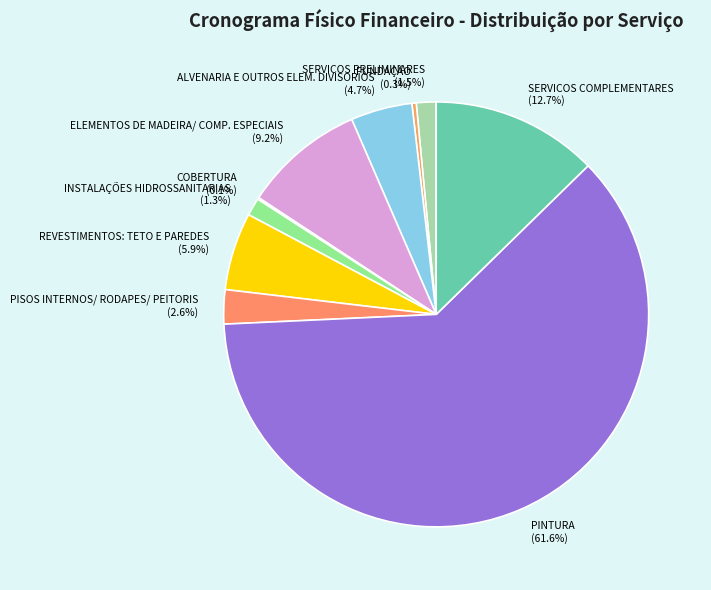

Approximately how many times larger is the value at PINTURA compared to SERVICOS COMPLEMENTARES?

4.9